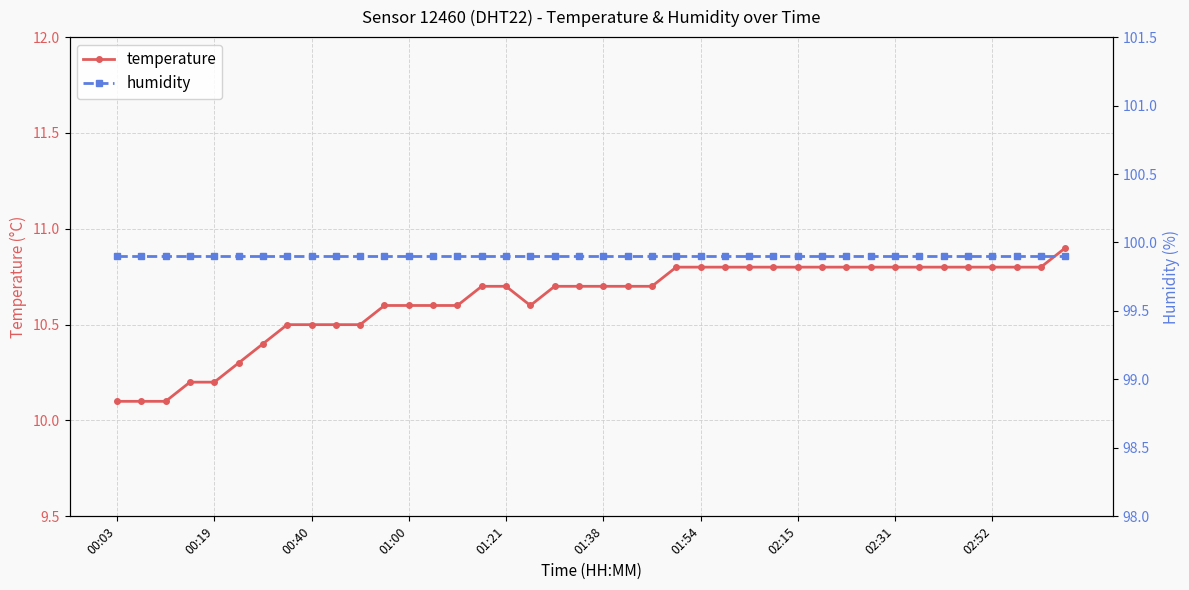

How many lines are shown in the chart?

2